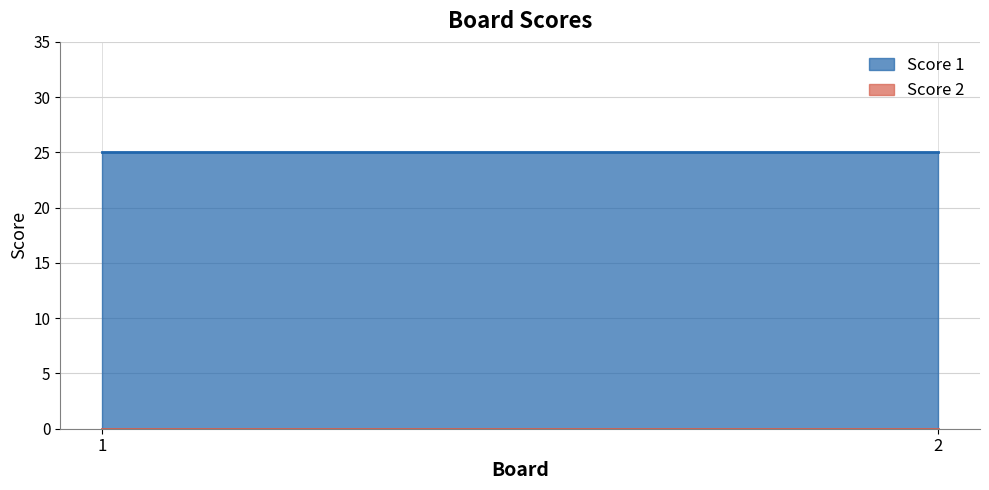

What is the maximum value shown in the chart?

25